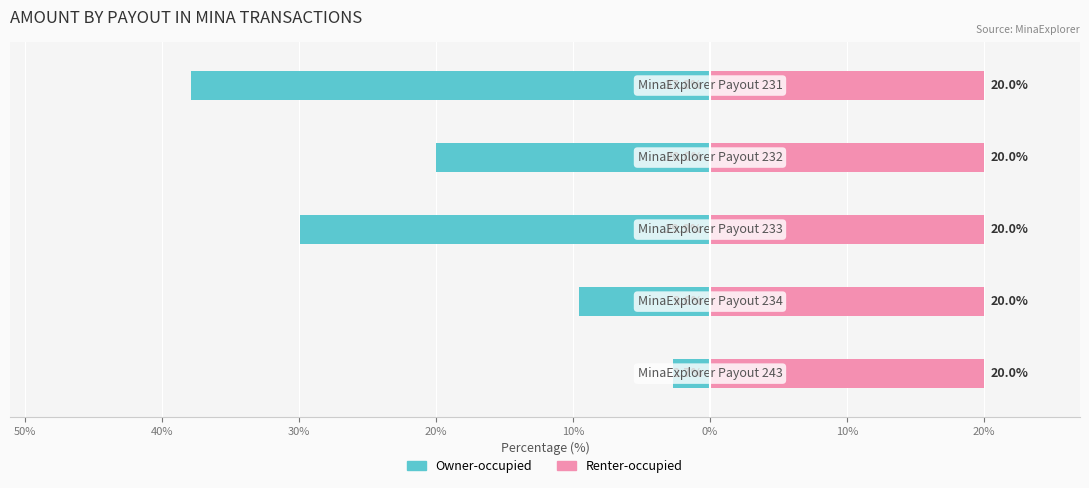

What is the smallest value displayed?

-37.8